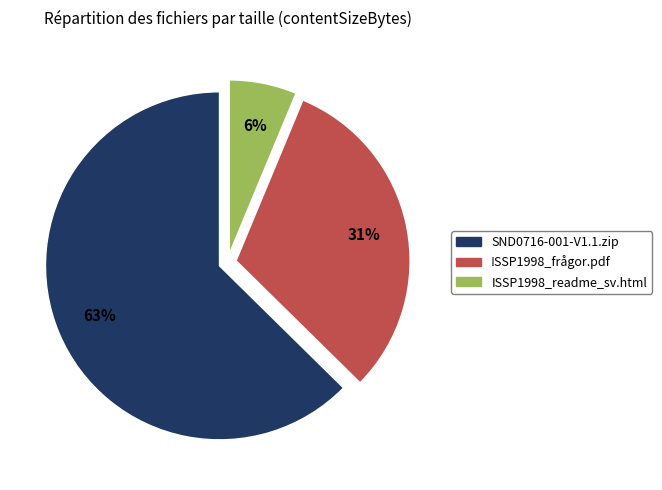

To the nearest percent, what is the combined percentage of !SSP1998_frågor.pdf and ISSP1998_readme_sv.html?

37%